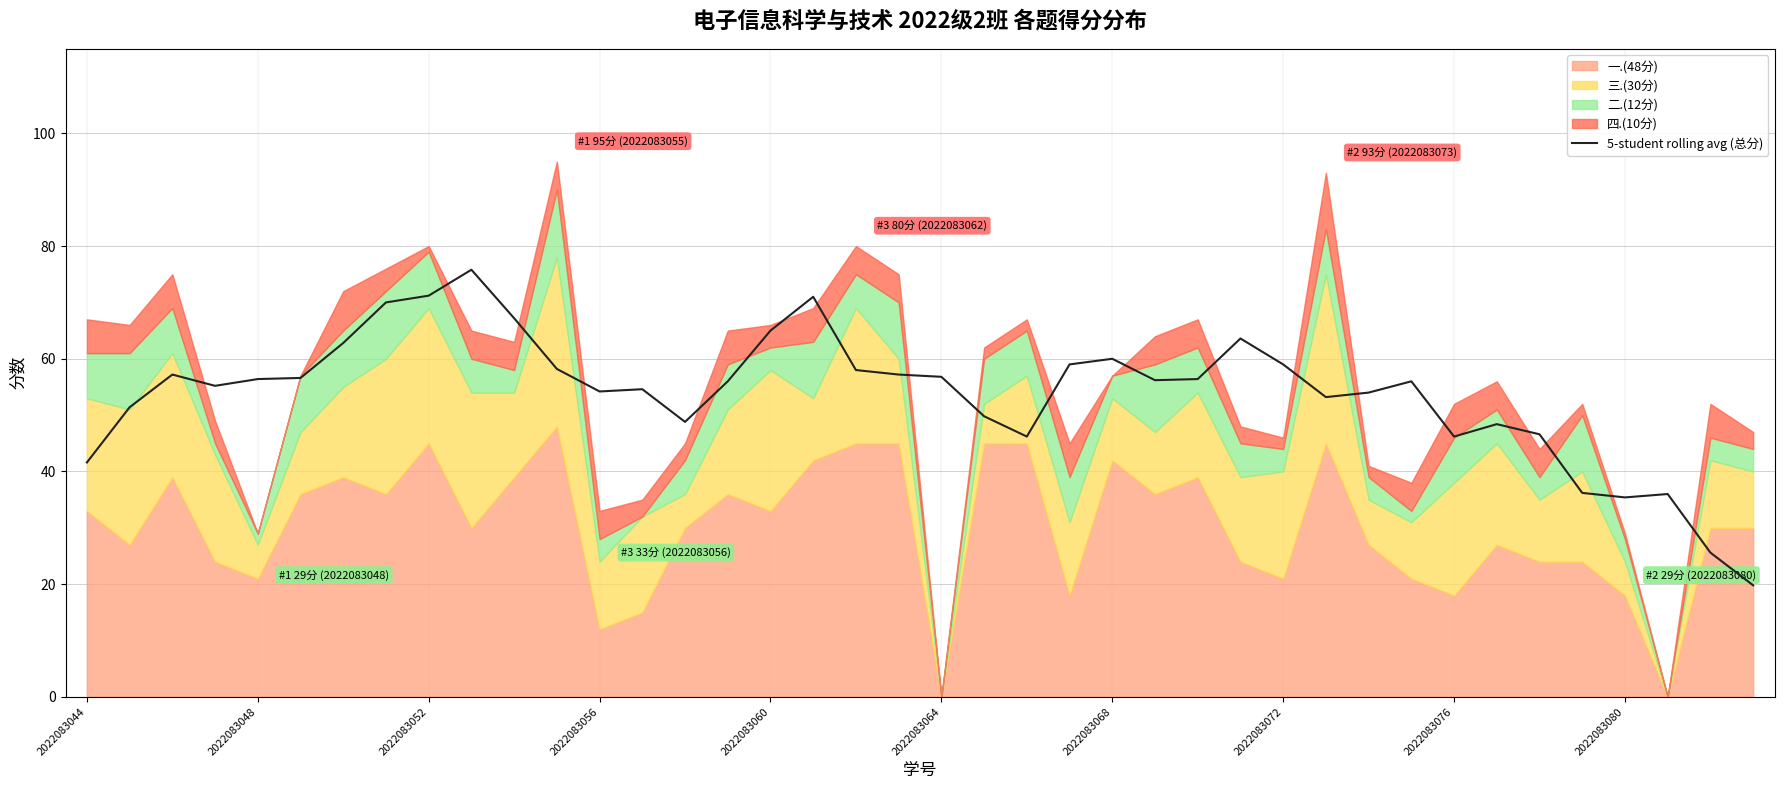

Reading left to right, what are all the values shown in this chart?

41.6	51.4	57.2	55.2	56.4	56.6	62.8	70.0	71.2	75.8	67.2	58.2	54.2	54.6	48.8	56.0	65.0	71.0	58.0	57.2	56.8	49.8	46.2	59.0	60.0	56.2	56.4	63.6	59.0	53.2	54.0	56.0	46.2	48.4	46.6	36.2	35.4	36.0	25.6	19.8